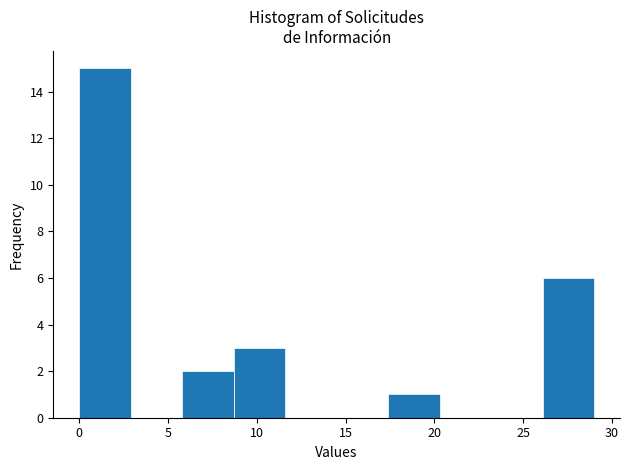

Reading left to right, transcribe this chart: for each bar, give the range it covers on the x-axis and its height. Neither the bar edges nor the heights are printed on the chart, so give them approximately, as read against the axes.

0.0 to 2.9: 15
2.9 to 5.8: 0
5.8 to 8.7: 2
8.7 to 11.6: 3
11.6 to 14.5: 0
14.5 to 17.4: 0
17.4 to 20.3: 1
20.3 to 23.2: 0
23.2 to 26.1: 0
26.1 to 29.0: 6